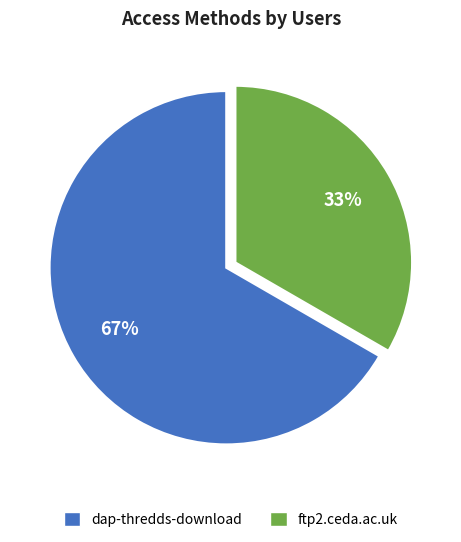

True or false: dap-thredds-download accounts for 59% of the total.

False